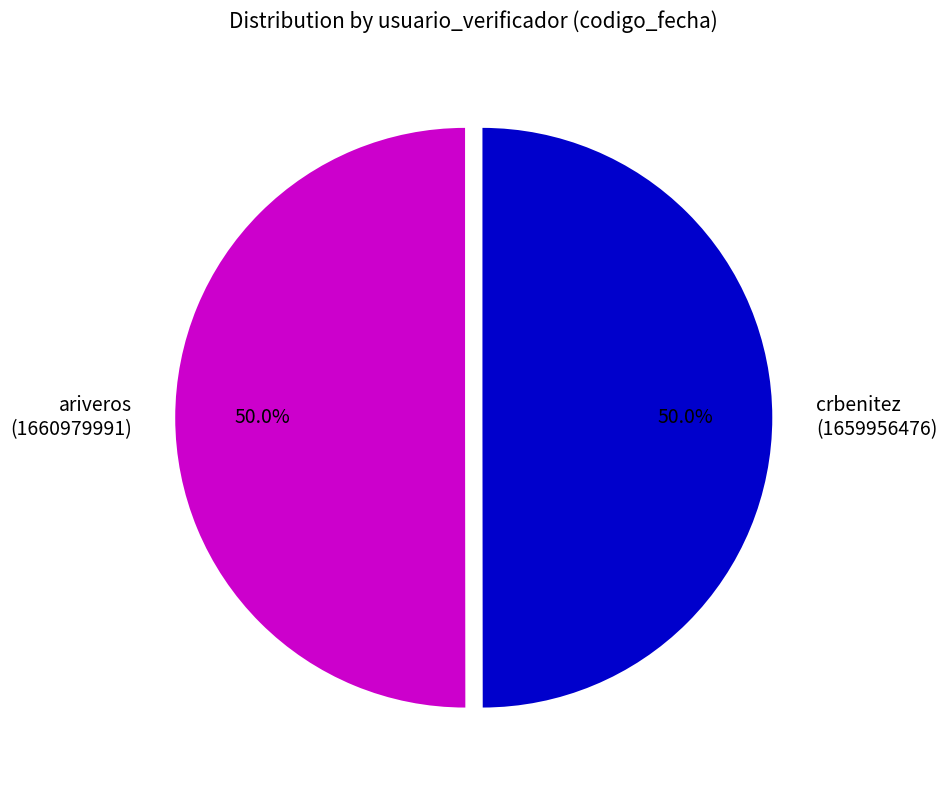

Do ariveros and crbenitez together represent more than half of the pie?

Yes